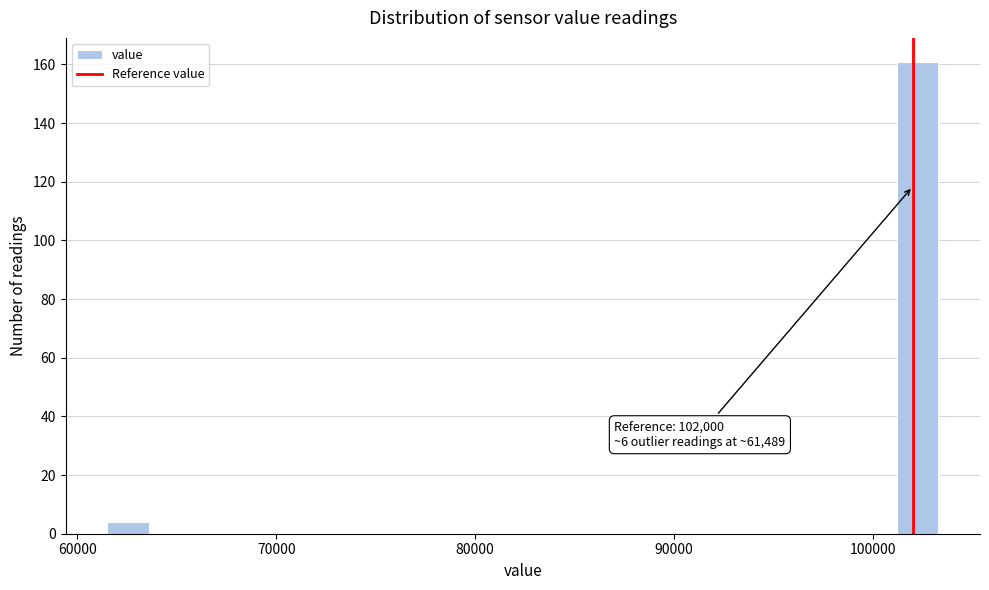

Read against the x-axis, roughly where is the centre of the tallest bar?

102000